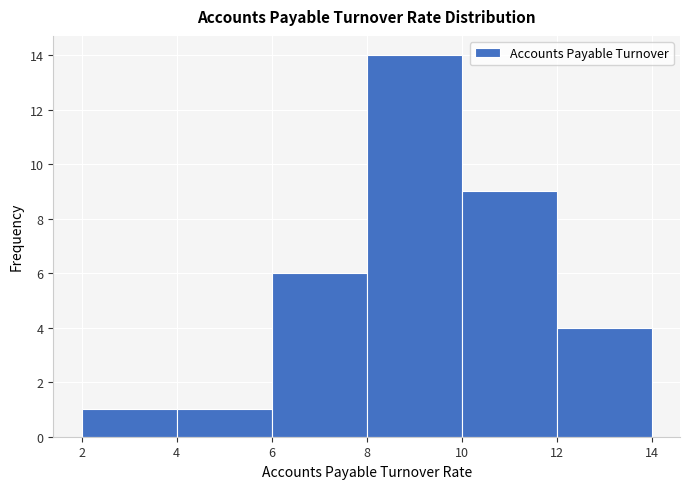

Over which range of the x-axis is the bar tallest?

8 to 10